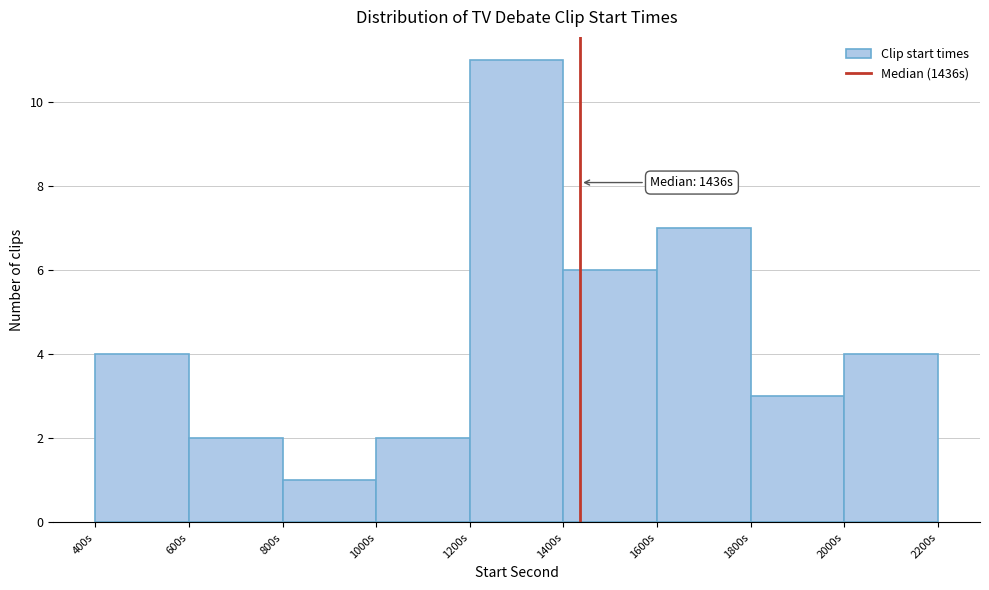

Over which range of the x-axis is the bar tallest?

1200 to 1400